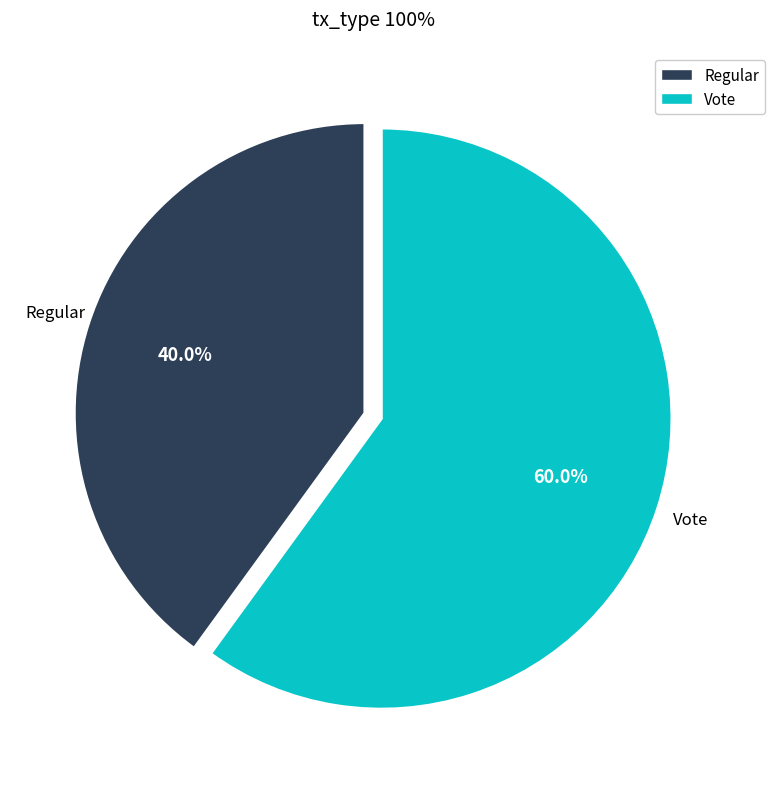

Rank the categories by value from lowest to highest.

Regular, Vote